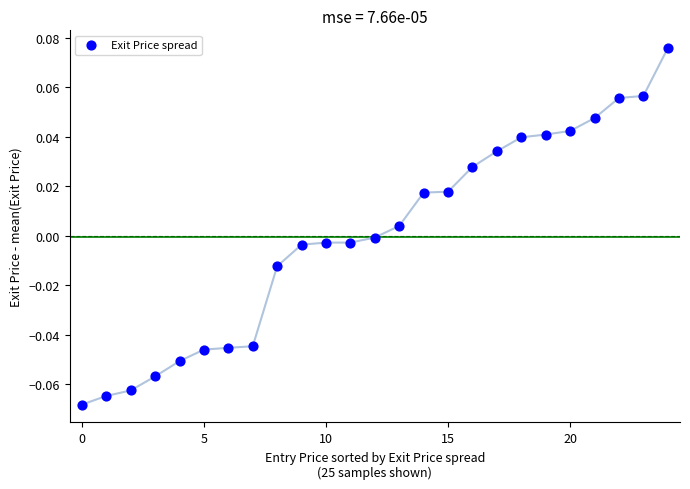

How many points are shown in the scatter plot?

25